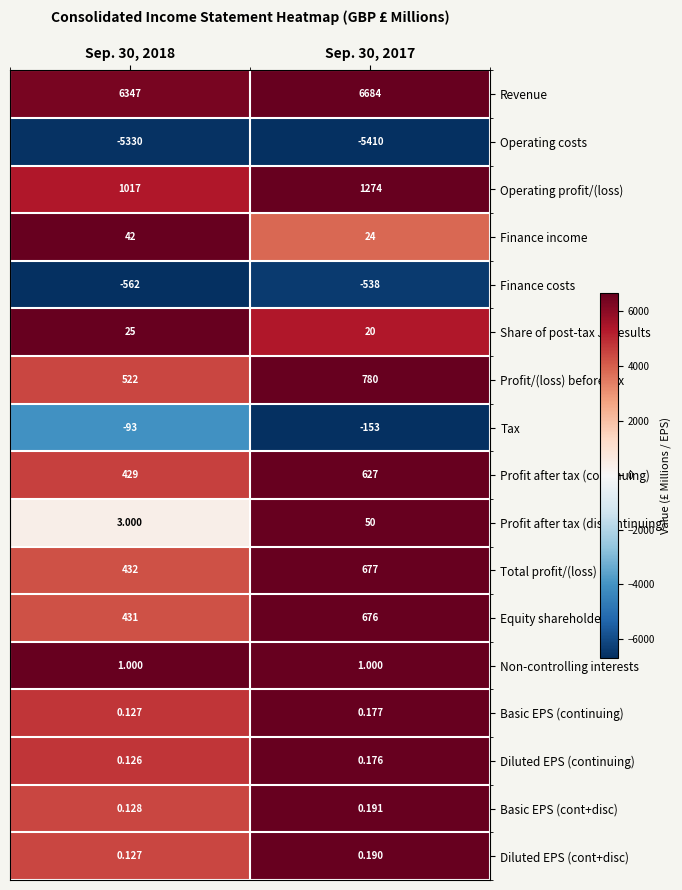

At Sep. 30, 2017, list the series in order from smallest to largest.

Operating costs, Finance costs, Tax, Diluted EPS (continuing), Basic EPS (continuing), Diluted EPS (cont+disc), Basic EPS (cont+disc), Non-controlling interests, Share of post-tax JV results, Finance income, Profit after tax (discontinuing), Profit after tax (continuing), Equity shareholders, Total profit/(loss), Profit/(loss) before tax, Operating profit/(loss), Revenue